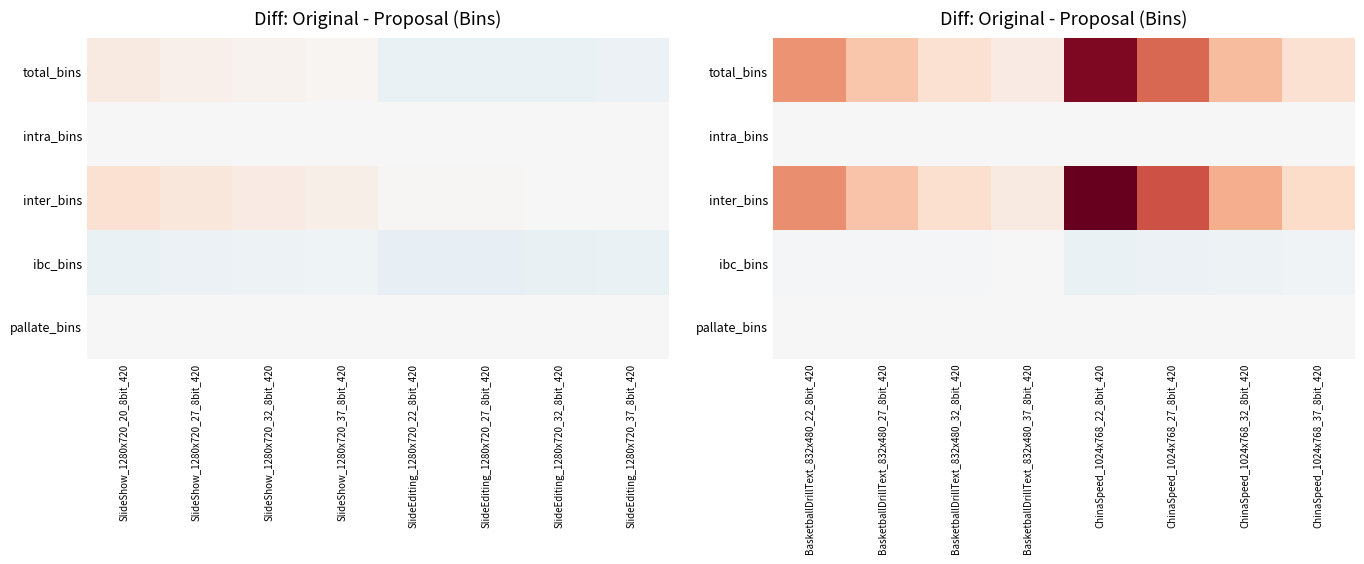

Which label corresponds to the smallest value in the chart?

ChinaSpeed_1024x768_22_8bit_420